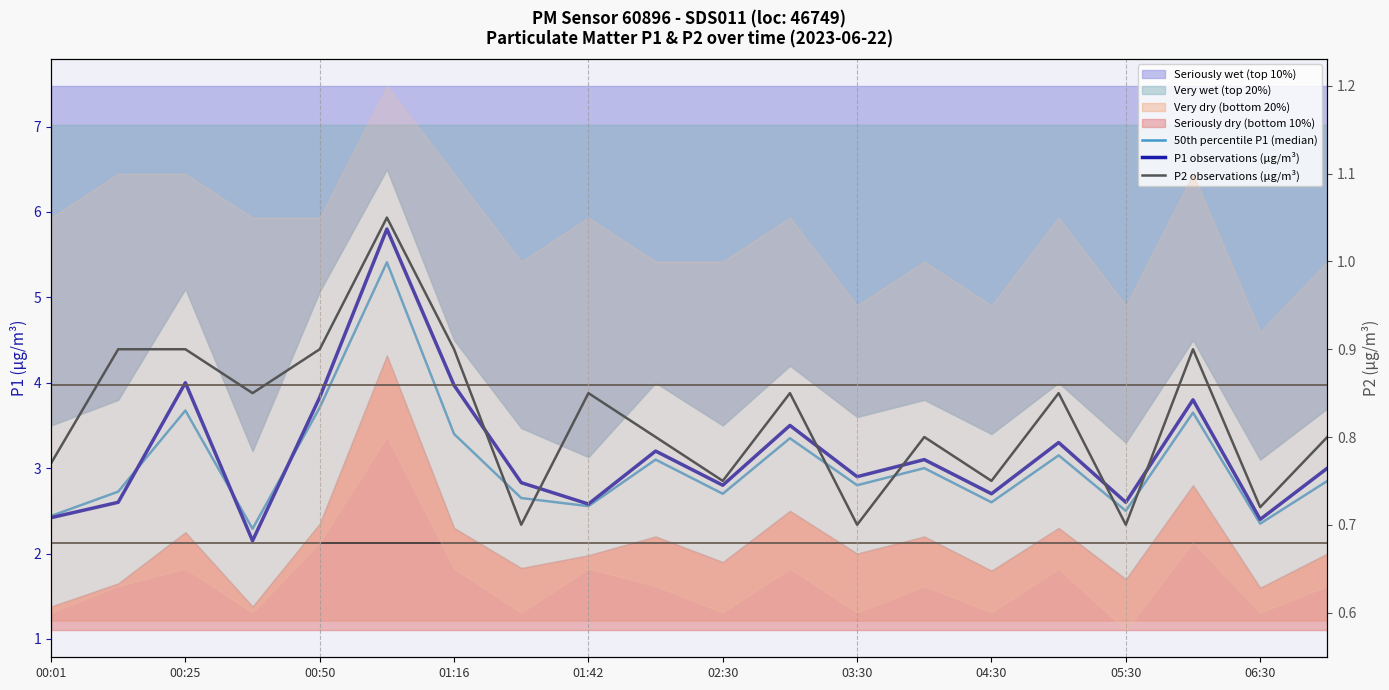

The value of 50th percentile P1 (median) at 00:25 is 1.3. True or false?

False